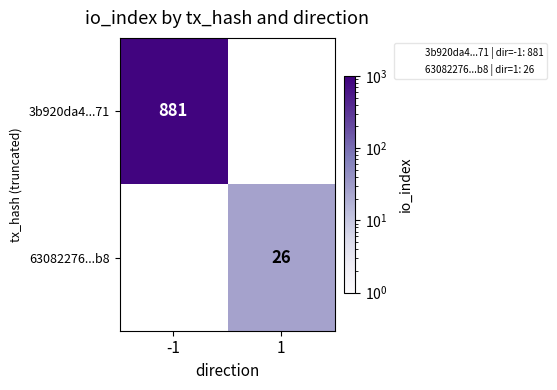

List the labels in order of 63082276...b8 value, smallest first.

-1, 1